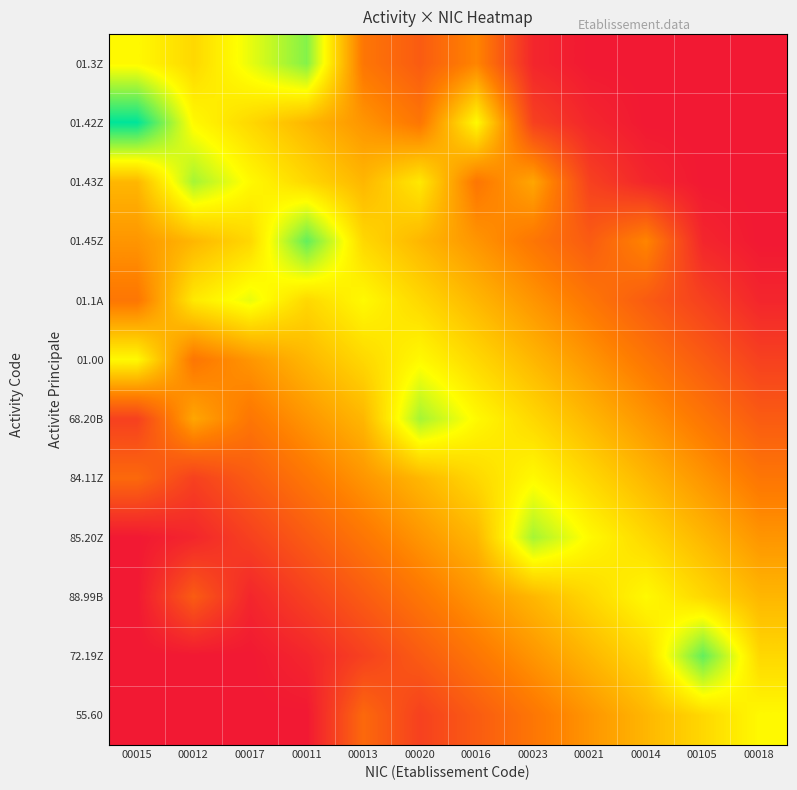

How many categories are shown in the chart?

12